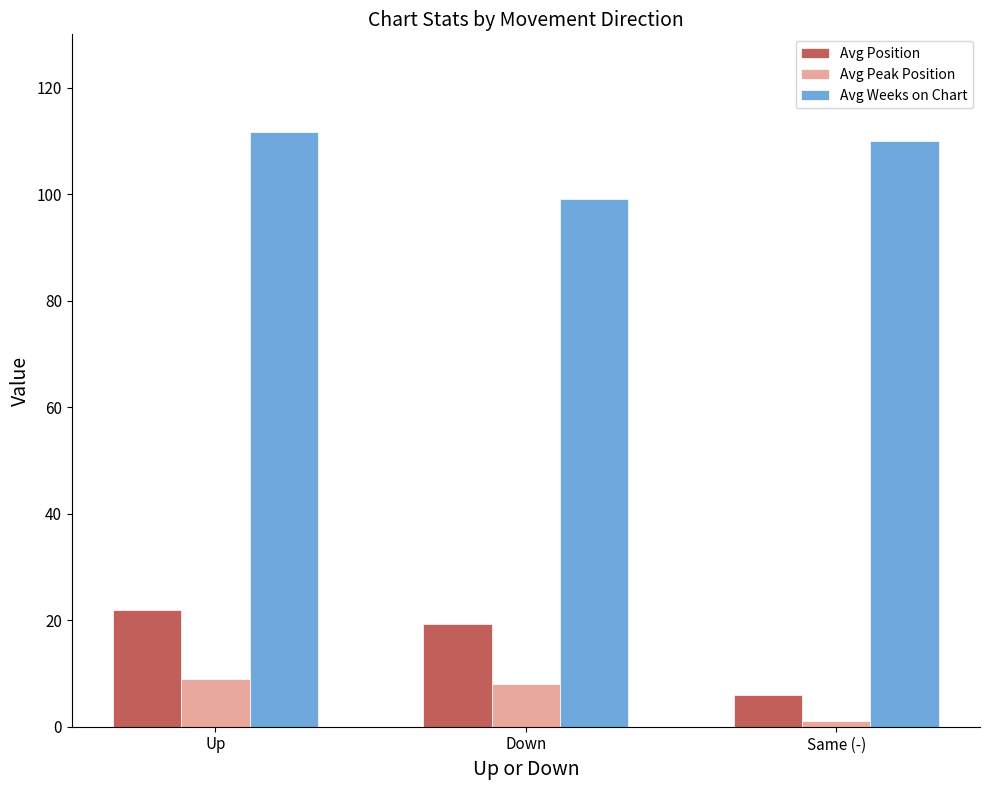

At Same (-), list the series in order from smallest to largest.

Avg Peak Position, Avg Position, Avg Weeks on Chart